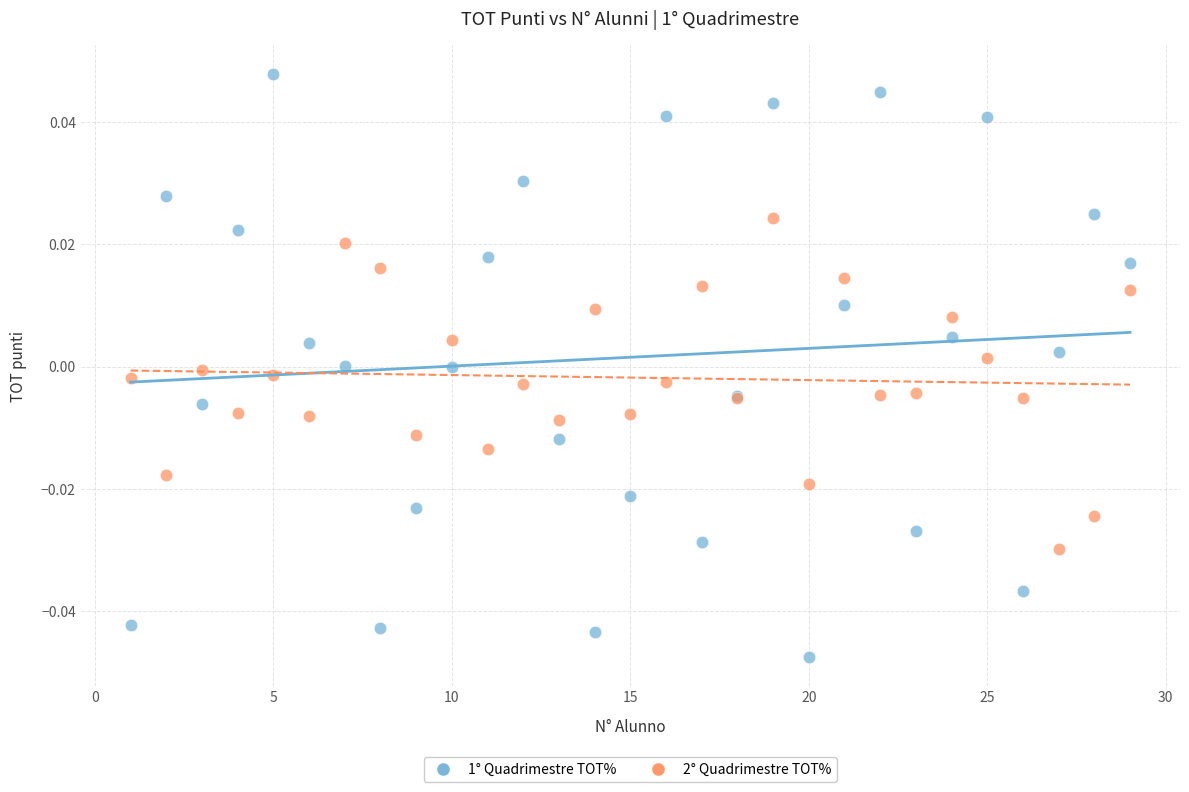

Which series contains the highest Y value?

1° Quadrimestre TOT%